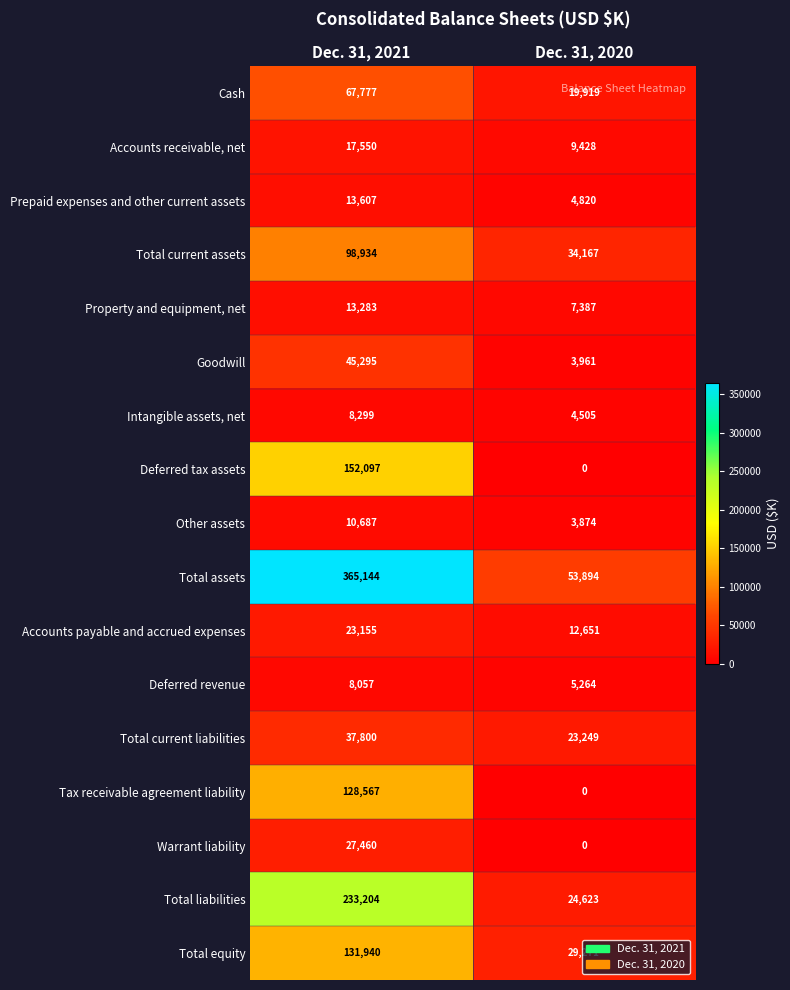

What is the sum of all Accounts receivable, net values?

26978